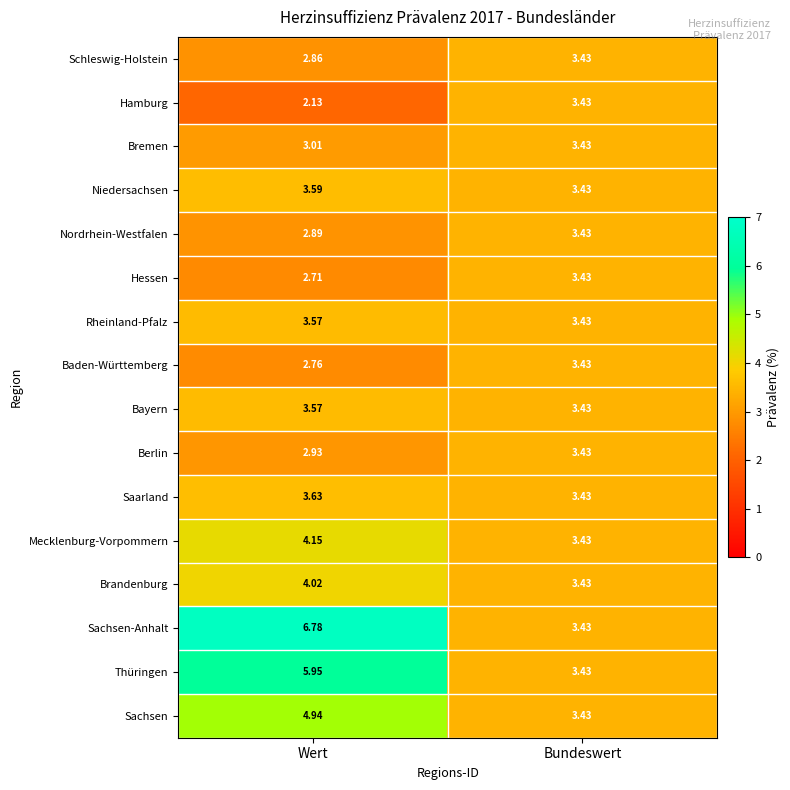

Rank the categories by Bayern value from highest to lowest.

Wert, Bundeswert